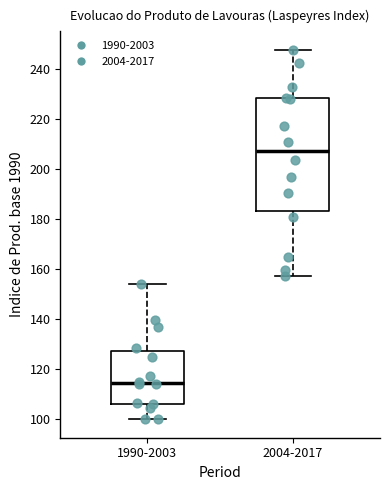

Which box's median line is the highest?

2004-2017